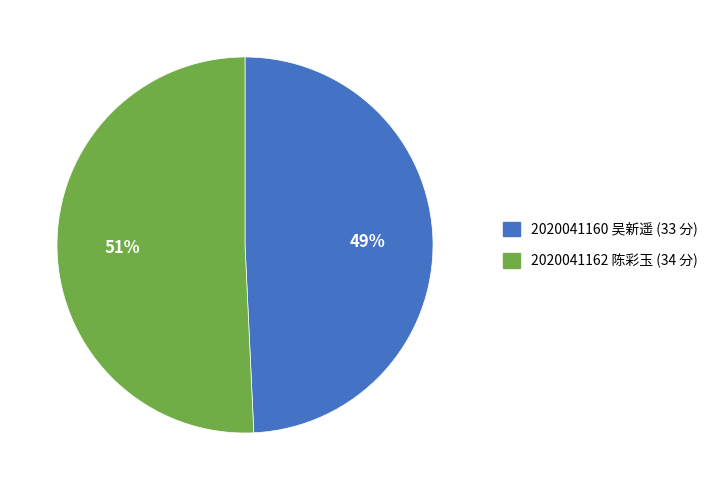

What percentage is the 2020041160 吴新遥 slice, to the nearest percent?

49%